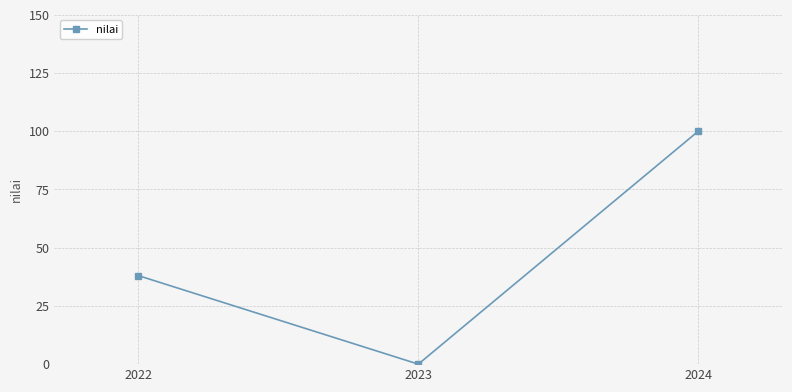

Reading left to right, what are all the values shown in this chart?

38	0	100